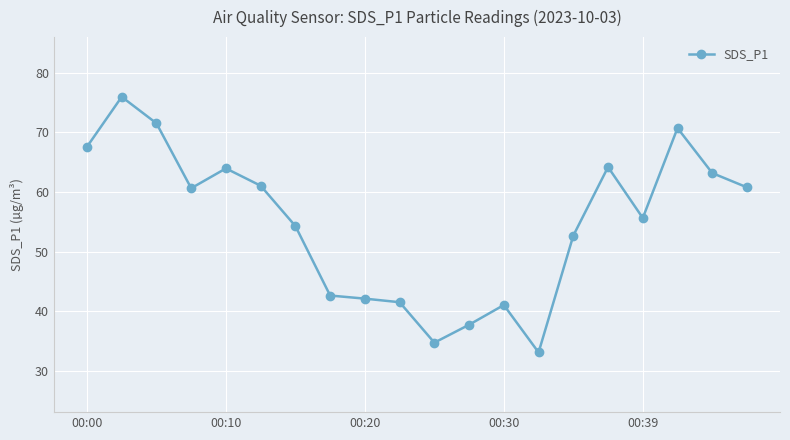

What is the greatest value displayed?

75.9